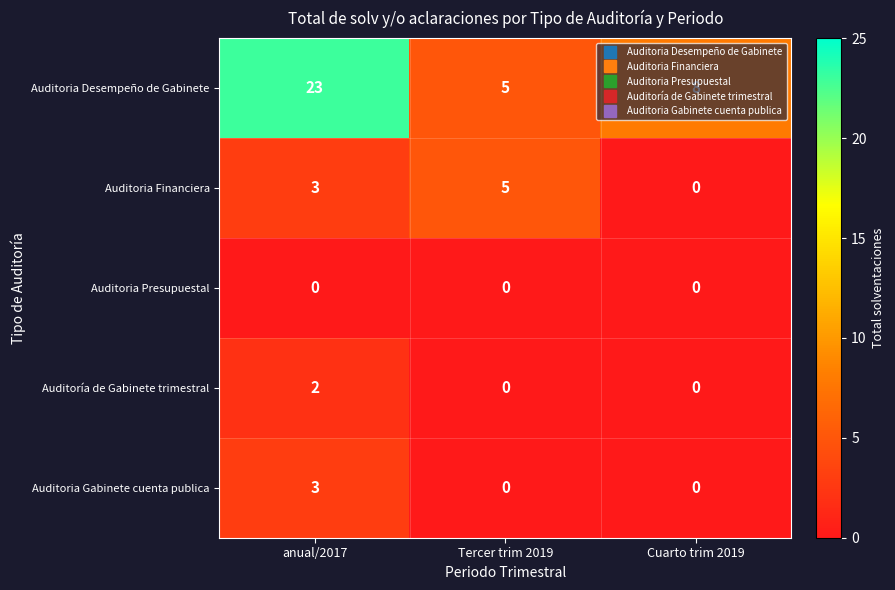

How many series are shown in this chart?

5